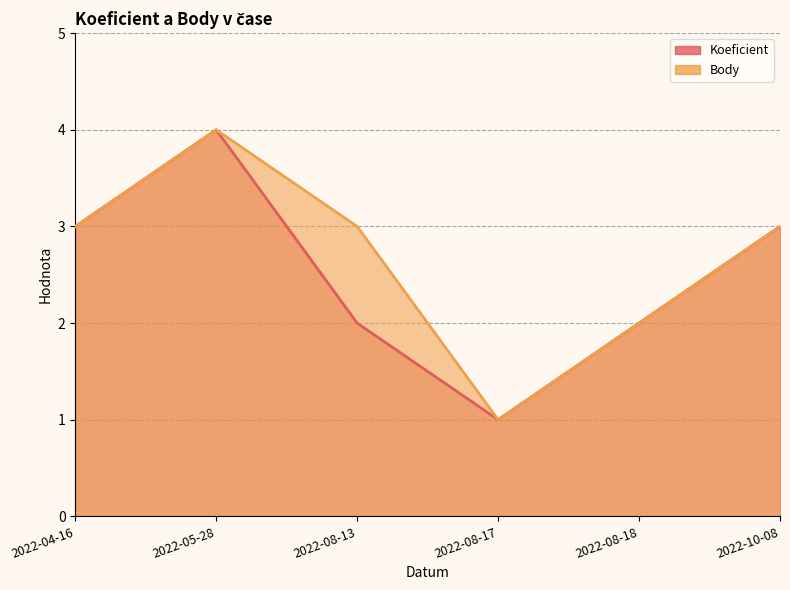

What is the label of the 2nd point from the left?

2022-05-28